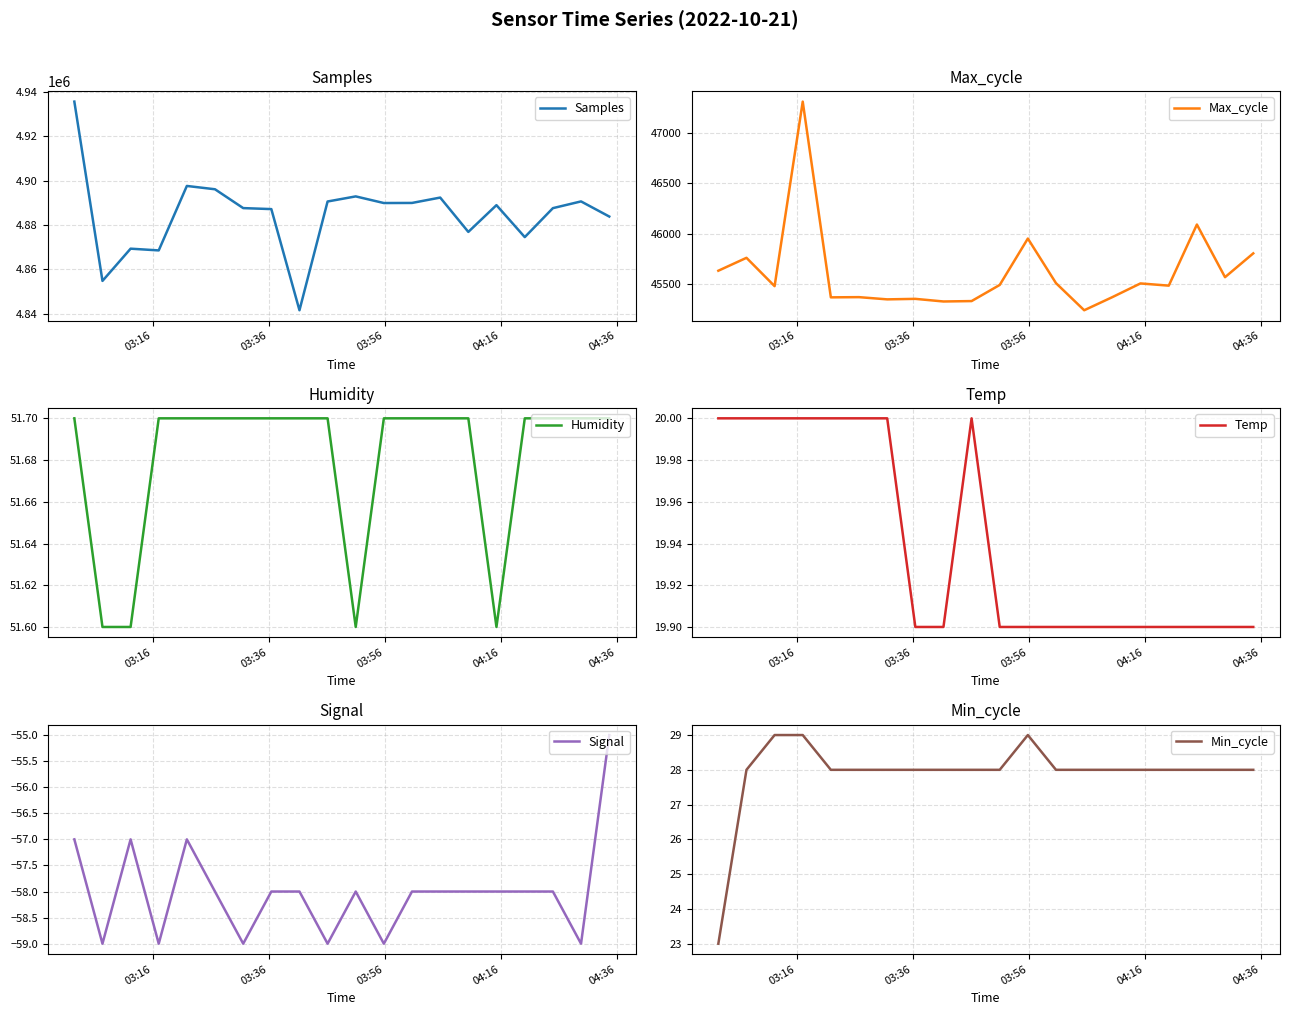

What is the lowest value of the Humidity series?

51.6